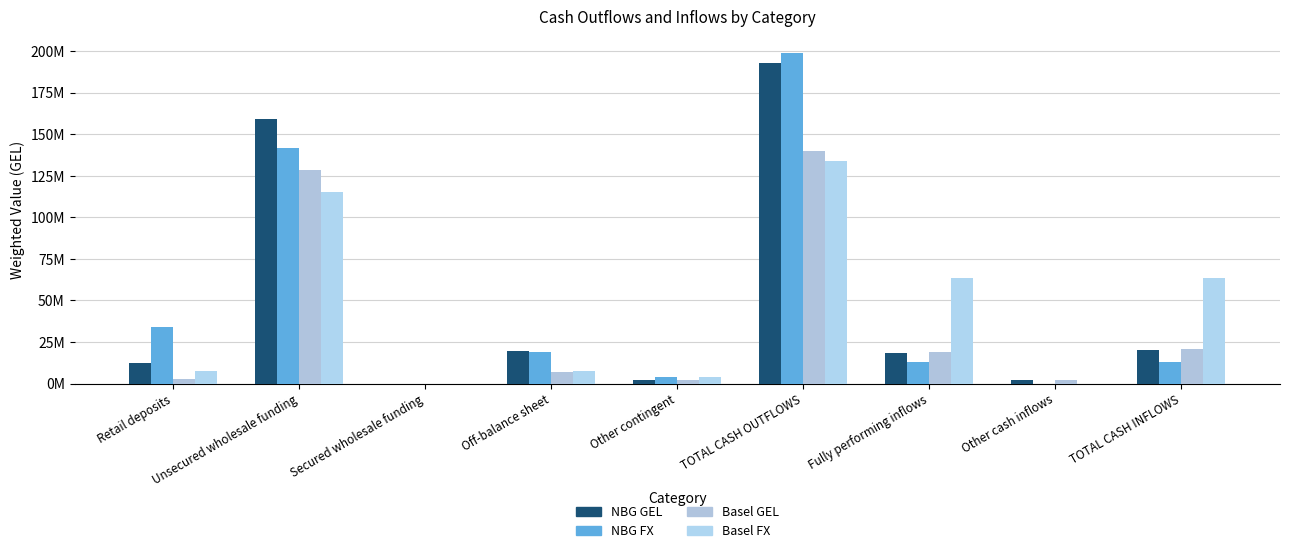

Where is NBG FX nearest to the value 99409260?

Unsecured wholesale funding